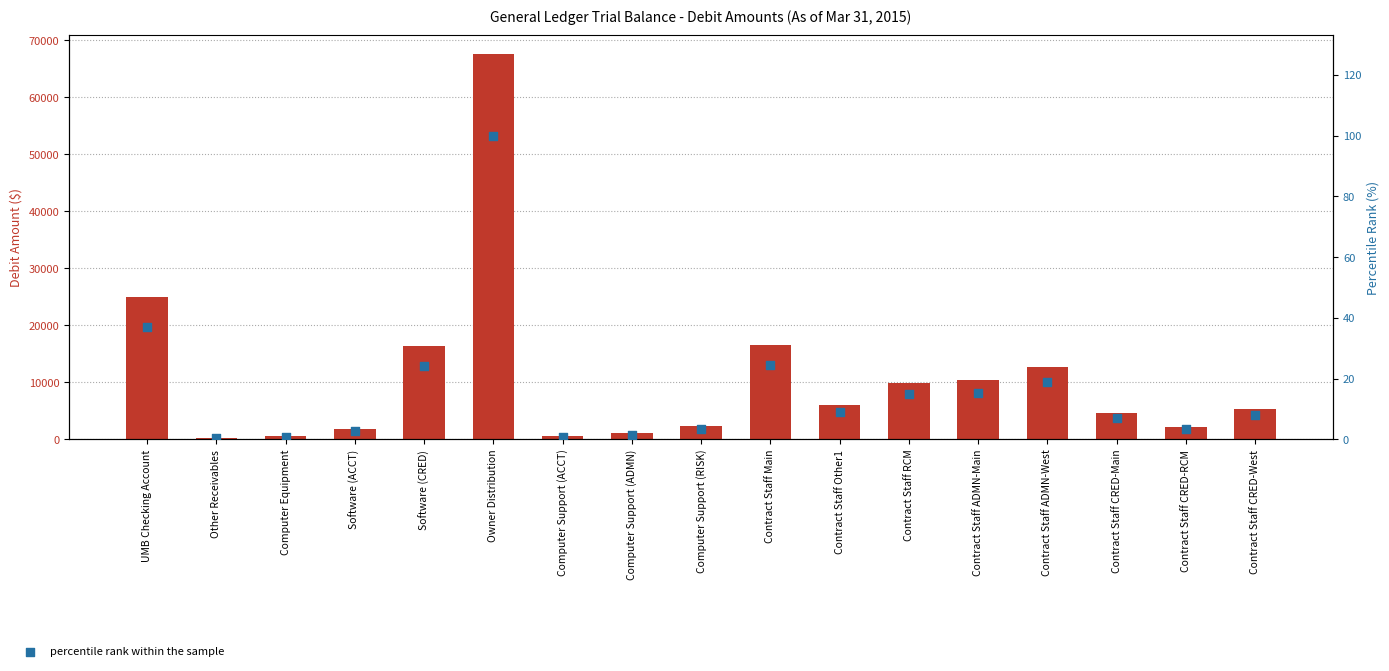

Which series reaches the minimum Y coordinate?

percentile rank within the sample